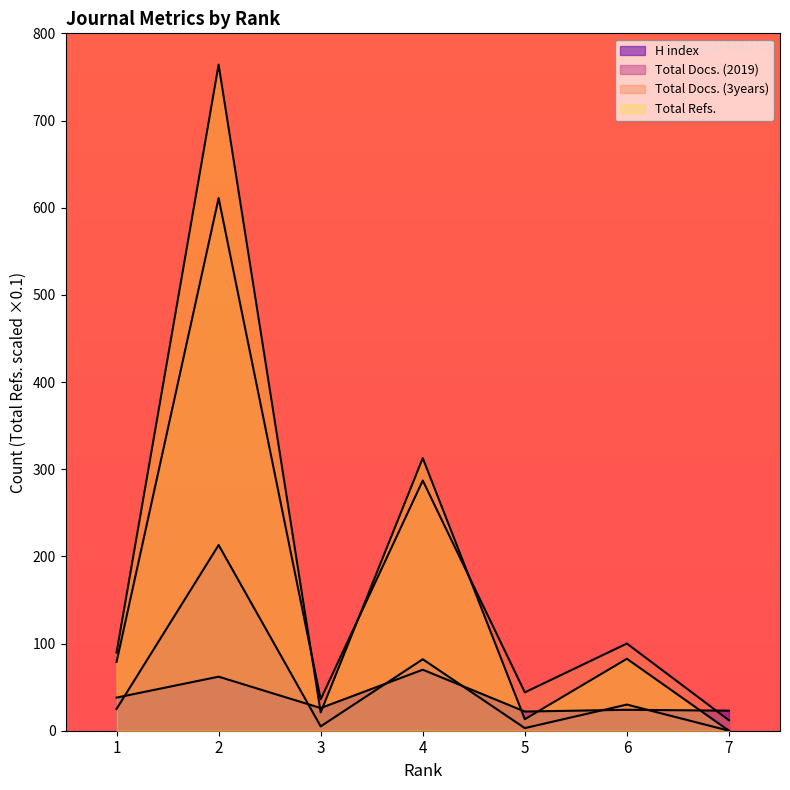

Which series has the widest spread of values?

Total Refs.